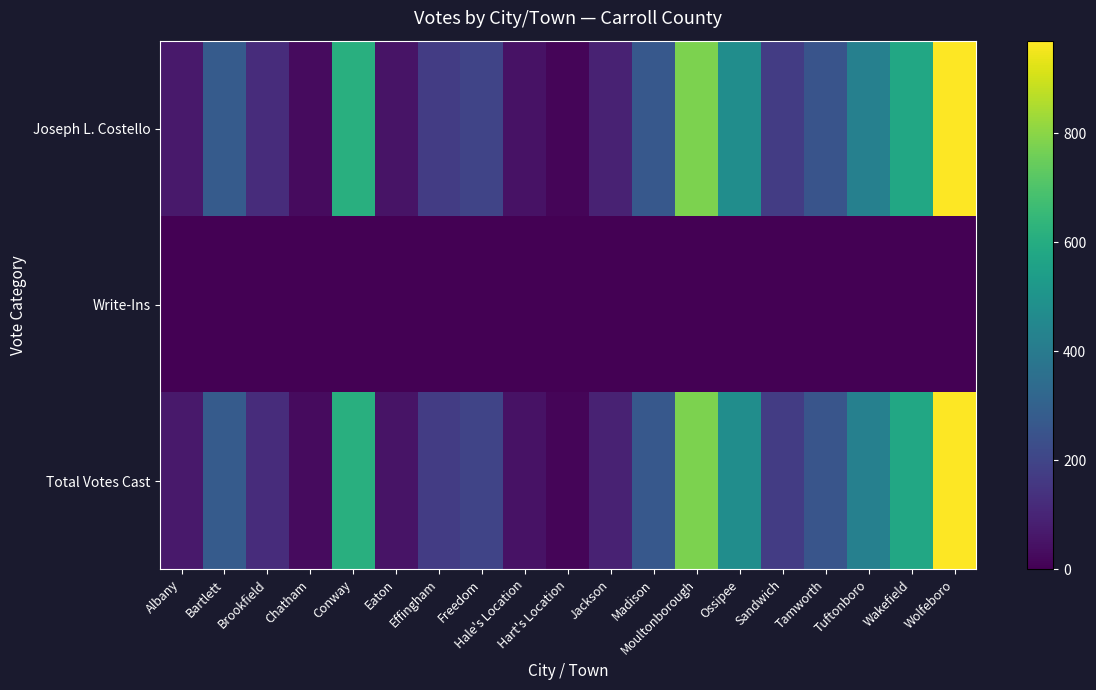

What is the difference between the highest and lowest values at Moultonborough?

777